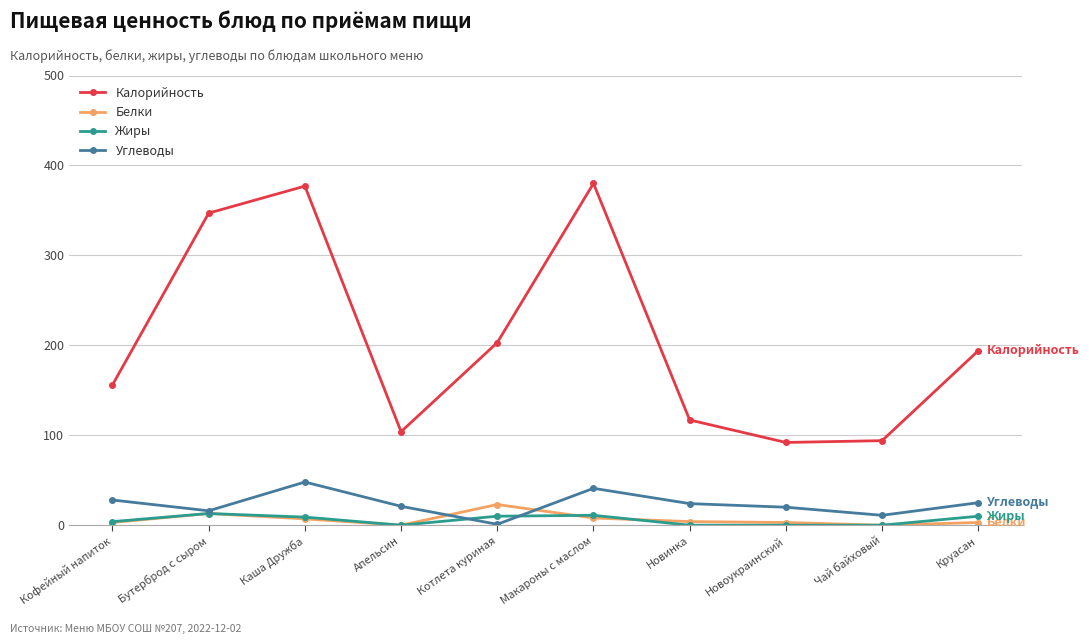

What is the difference between the maximum and second lowest values in the Белки series?

23